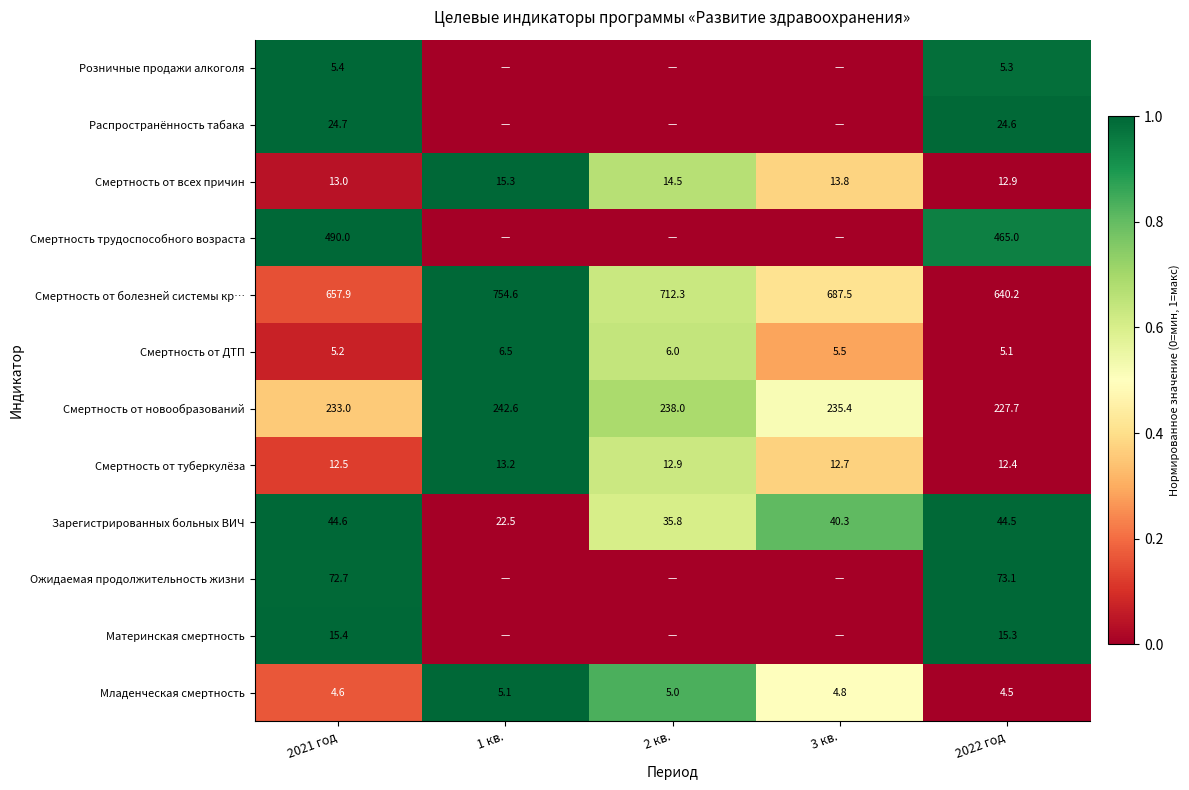

List the labels in order of Смертность от болезней системы кр… value, smallest first.

2022 год, 2021 год, 3 кв., 2 кв., 1 кв.